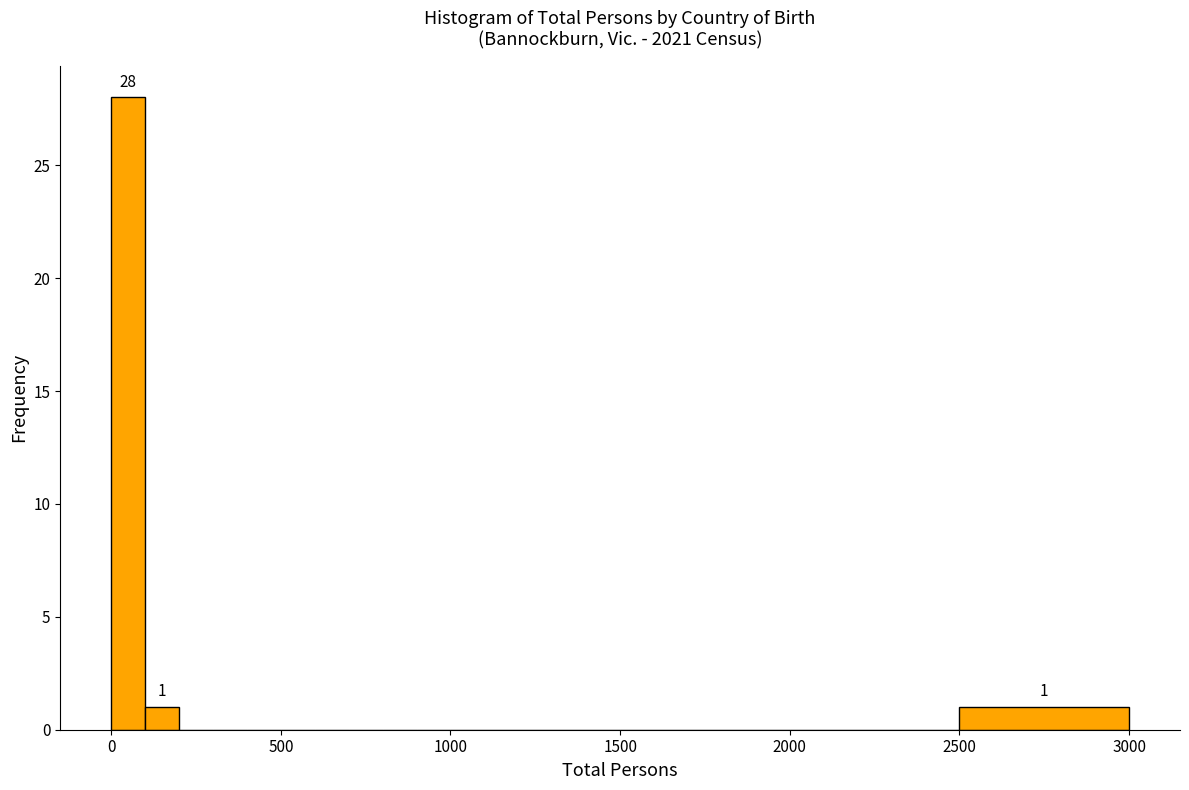

Around what value on the x-axis is the tallest bar? Give the approximate position of its centre, as read against the axis.

50